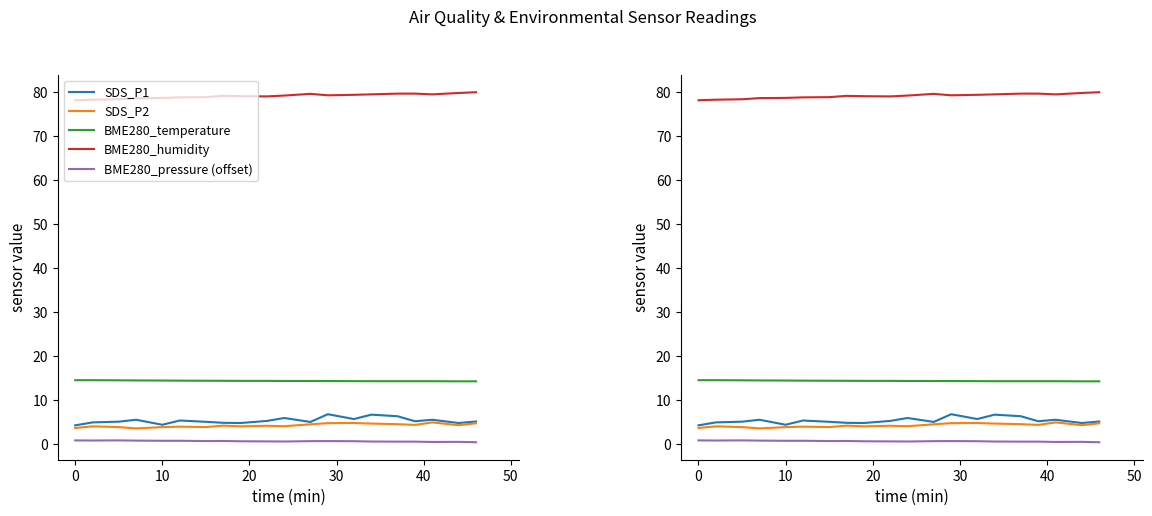

What is the label of the 17th point from the right?

20